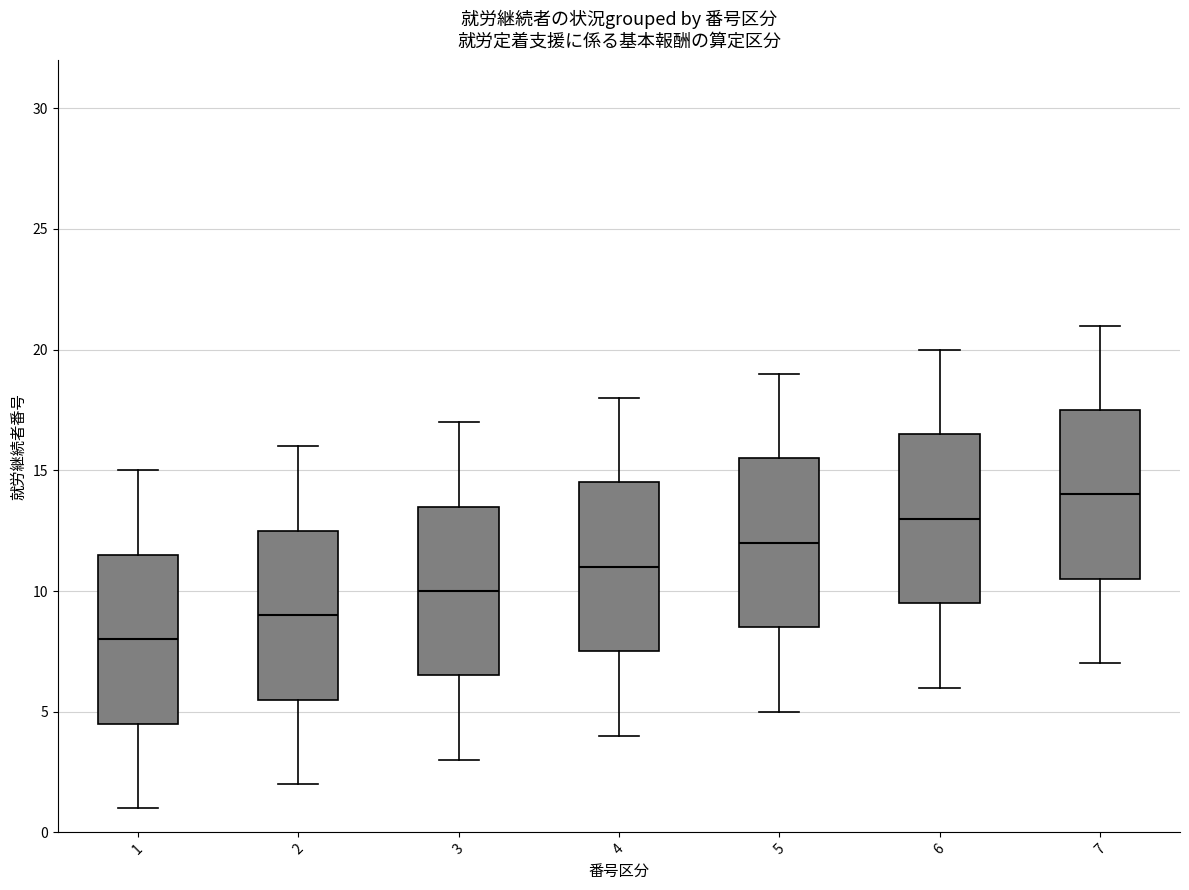

Reading left to right, transcribe this box plot: for each box, give where its median line is, the range the box spans, and where its two whiskers end, as read against the y-axis. The values are not printed on the chart, so give them approximately, as read against the axis.

1: median 8.0, box 4.5 to 11.5, whiskers 1.0 to 15.0
2: median 9.0, box 5.5 to 12.5, whiskers 2.0 to 16.0
3: median 10.0, box 6.5 to 13.5, whiskers 3.0 to 17.0
4: median 11.0, box 7.5 to 14.5, whiskers 4.0 to 18.0
5: median 12.0, box 8.5 to 15.5, whiskers 5.0 to 19.0
6: median 13.0, box 9.5 to 16.5, whiskers 6.0 to 20.0
7: median 14.0, box 10.5 to 17.5, whiskers 7.0 to 21.0